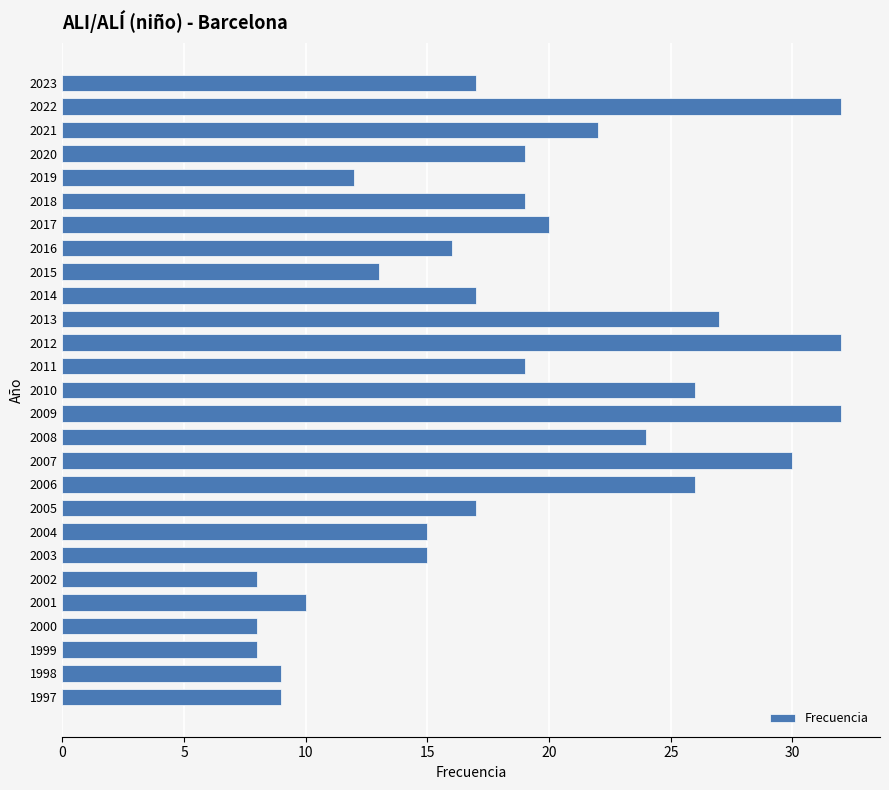

What is the value of the 21st bar from the top?

15